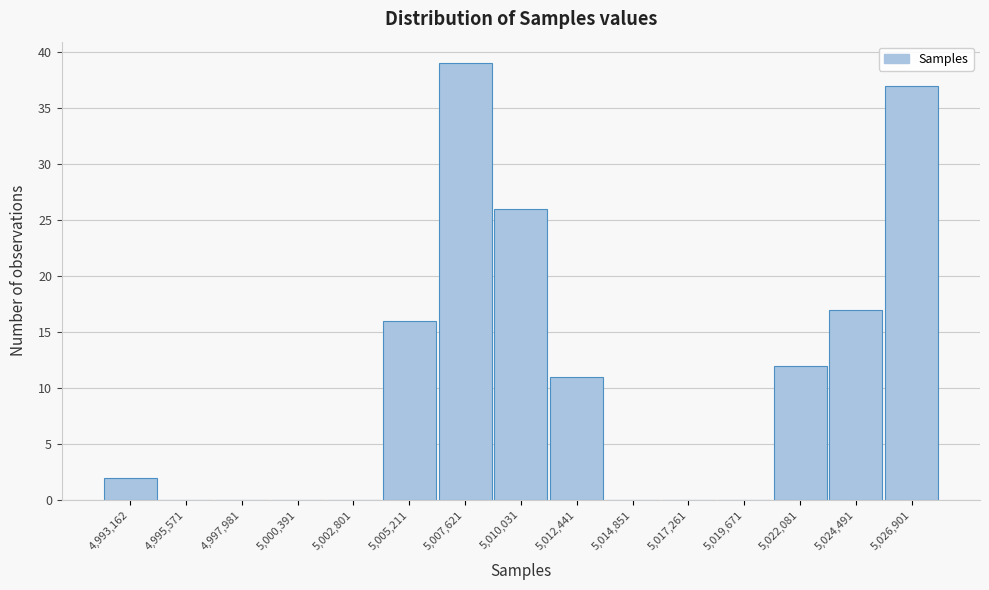

Reading left to right, what are all the values shown in this chart?

4,993,162=2	4,995,571=0	4,997,981=0	5,000,391=0	5,002,801=0	5,005,211=16	5,007,621=39	5,010,031=26	5,012,441=11	5,014,851=0	5,017,261=0	5,019,671=0	5,022,081=12	5,024,491=17	5,026,901=37